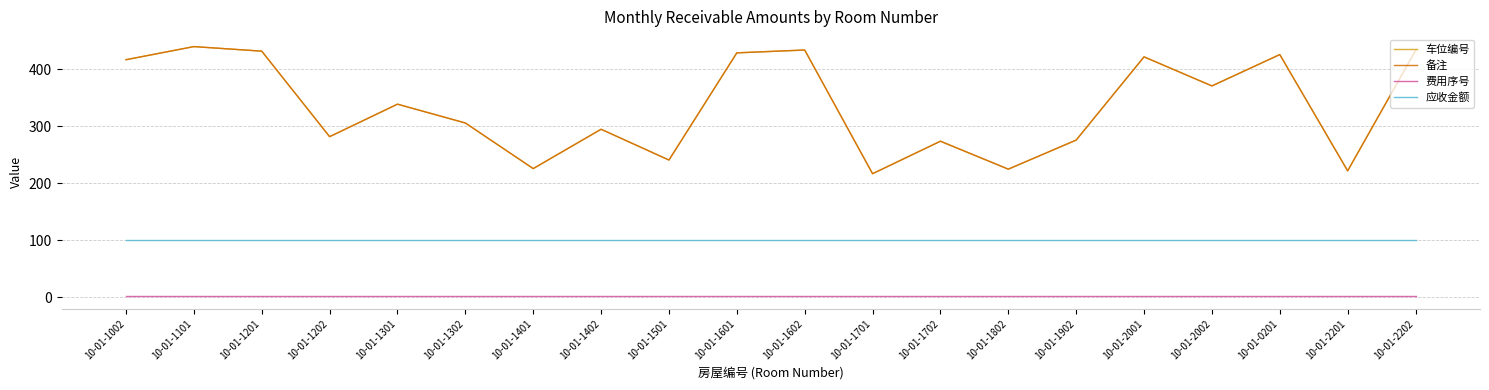

At which category is the sum across all series the highest?

10-01-1101